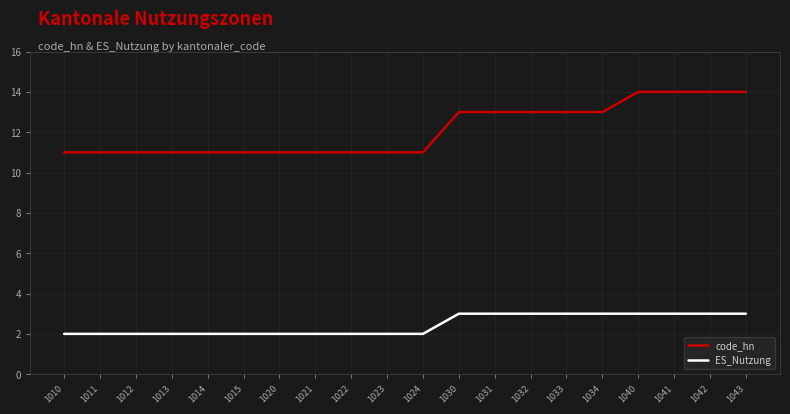

Reading right to left, list all the values displayed in this chart.

code_hn: 1043=14	1042=14	1041=14	1040=14	1034=13	1033=13	1032=13	1031=13	1030=13	1024=11	1023=11	1022=11	1021=11	1020=11	1015=11	1014=11	1013=11	1012=11	1011=11	1010=11
ES_Nutzung: 1043=3	1042=3	1041=3	1040=3	1034=3	1033=3	1032=3	1031=3	1030=3	1024=2	1023=2	1022=2	1021=2	1020=2	1015=2	1014=2	1013=2	1012=2	1011=2	1010=2